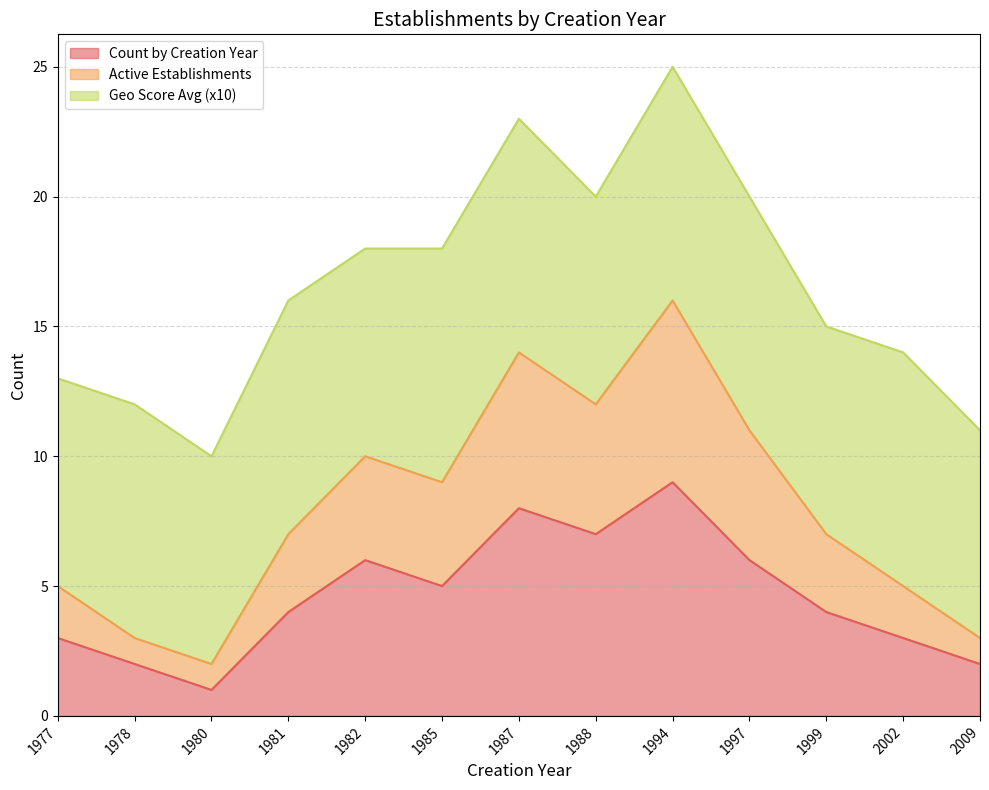

What is the value of the Count by Creation Year point at the 4th from the left?

4